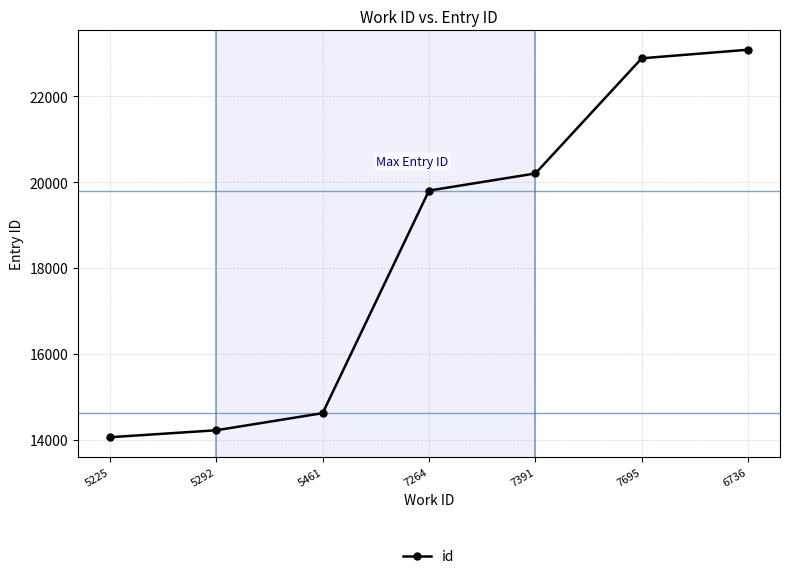

Is it true that the value at 7695 is 22884?

True